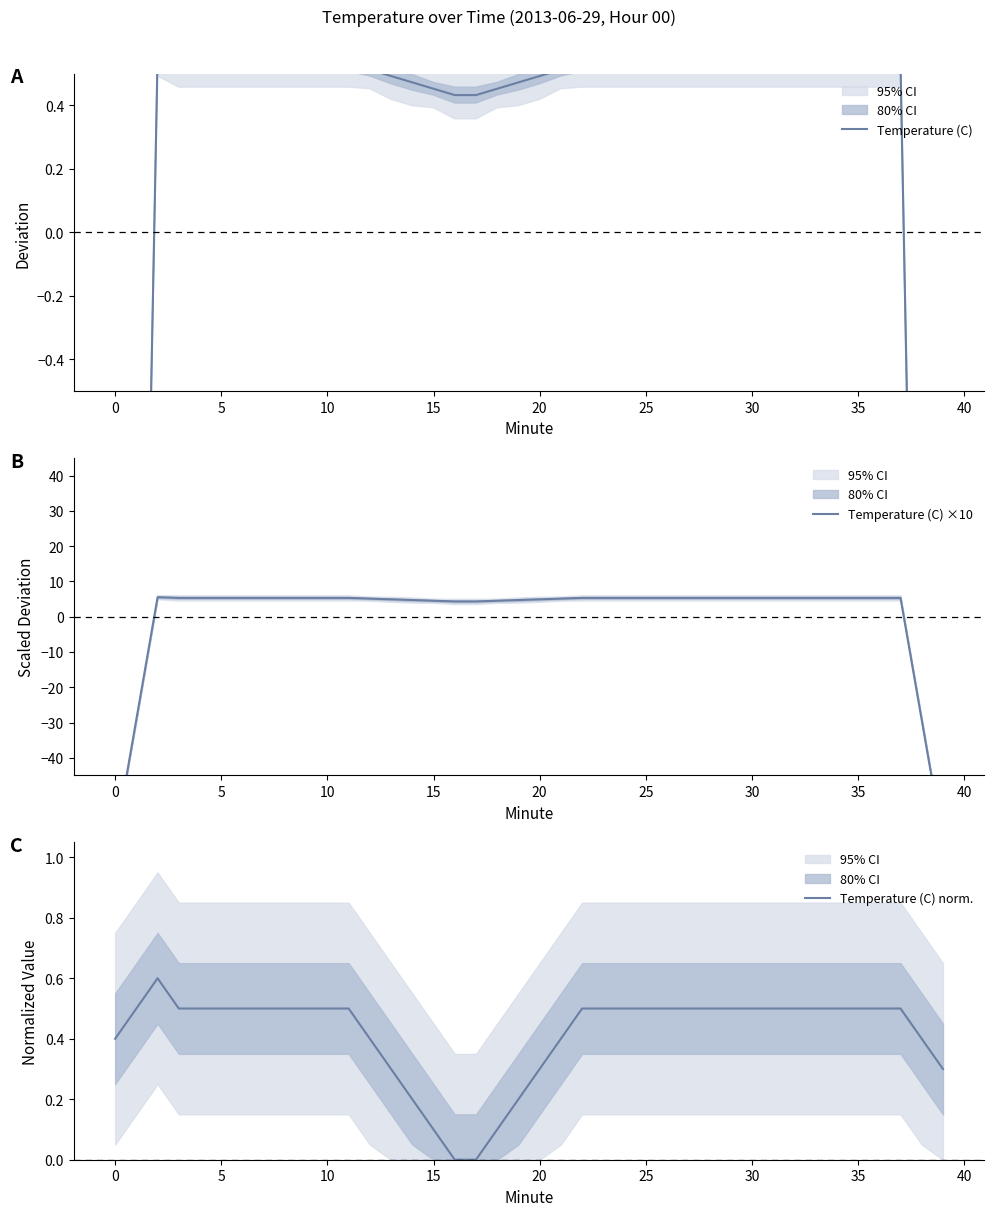

True or false: Temperature (C) ×10 has more than 1 points higher than both neighbors.

False